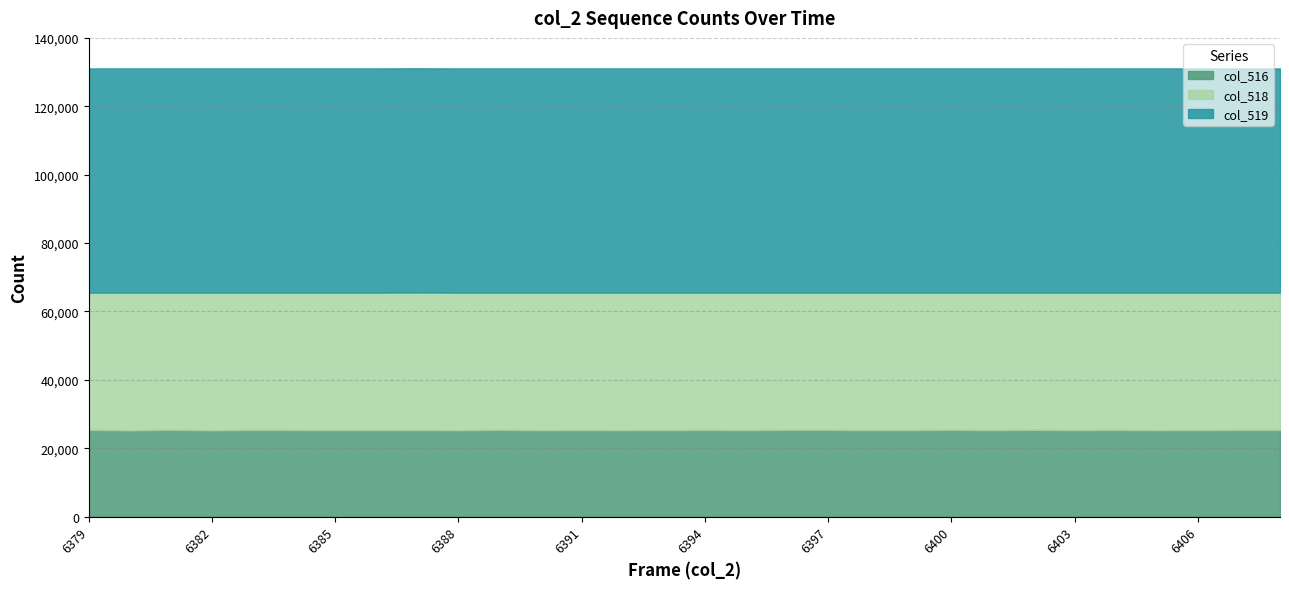

Rank the series by their average value, from highest to lowest.

col_519, col_518, col_516